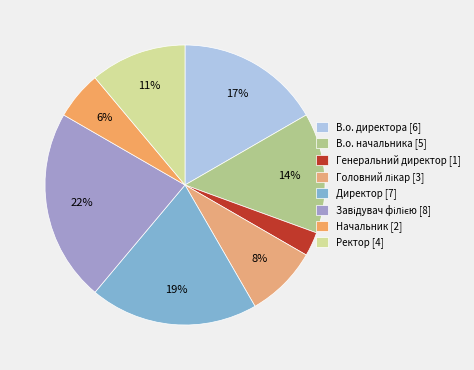

To the nearest percent, what percentage of the pie is Головний лікар?

8%